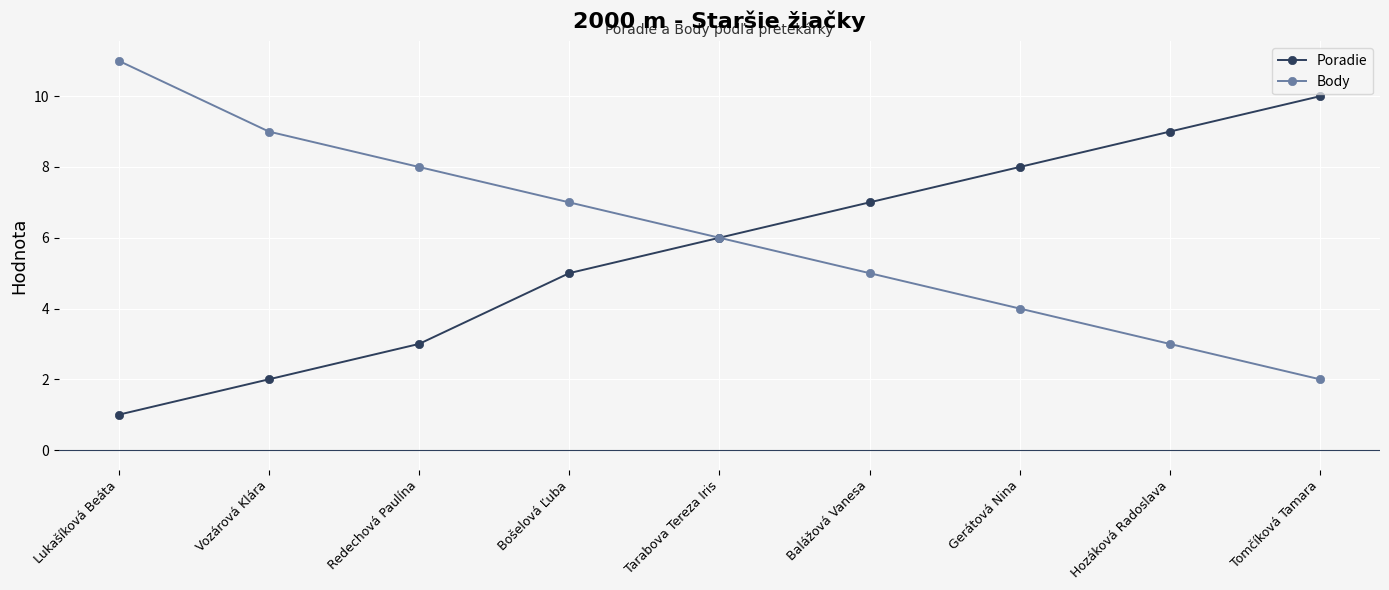

How many lines are shown in the chart?

2